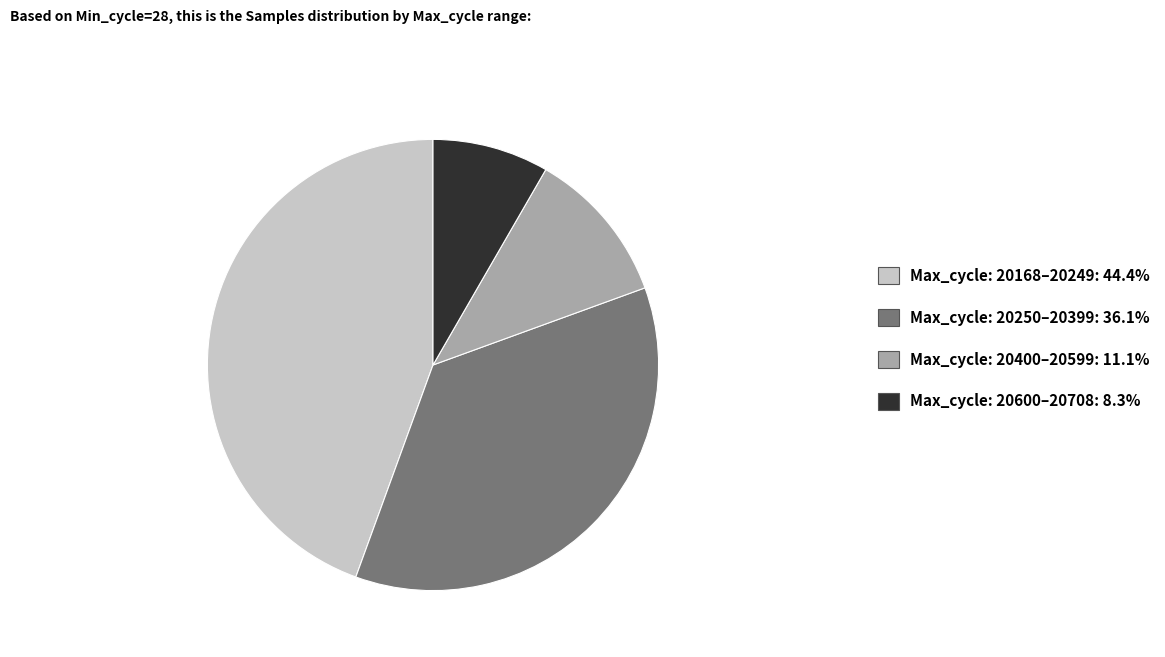

How many slices are in this pie chart?

4